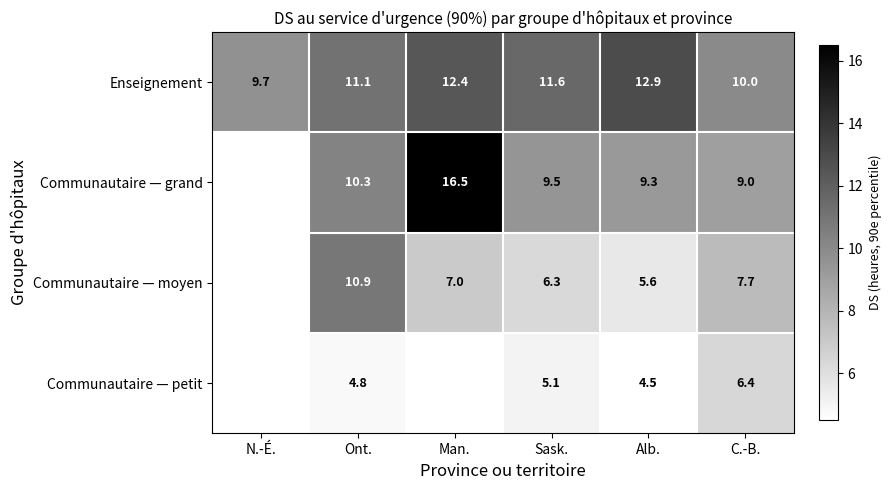

Is it true that Communautaire — moyen equals 16.8 at Ont.?

False